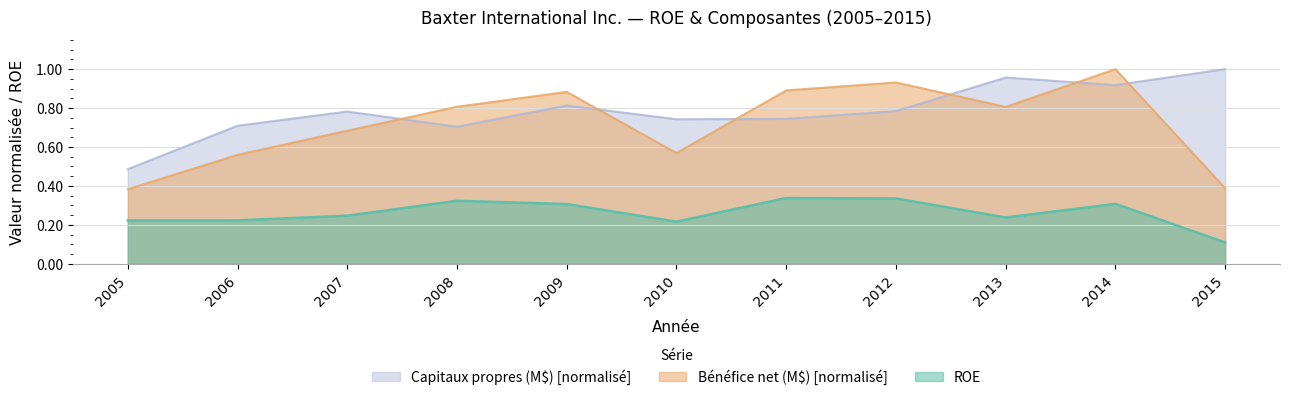

True or false: Capitaux propres (M$) has a value of 0.2 at 2015.

False